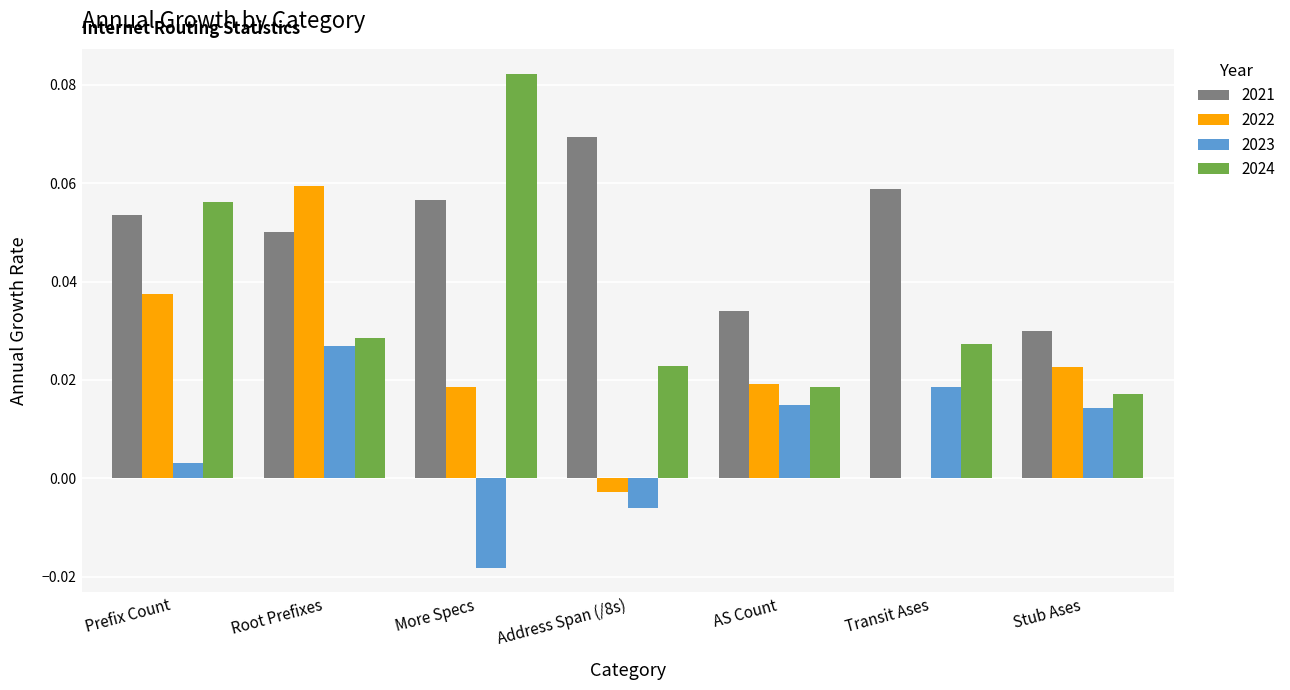

Is it true that 2021 equals 0.0 at Transit Ases?

False